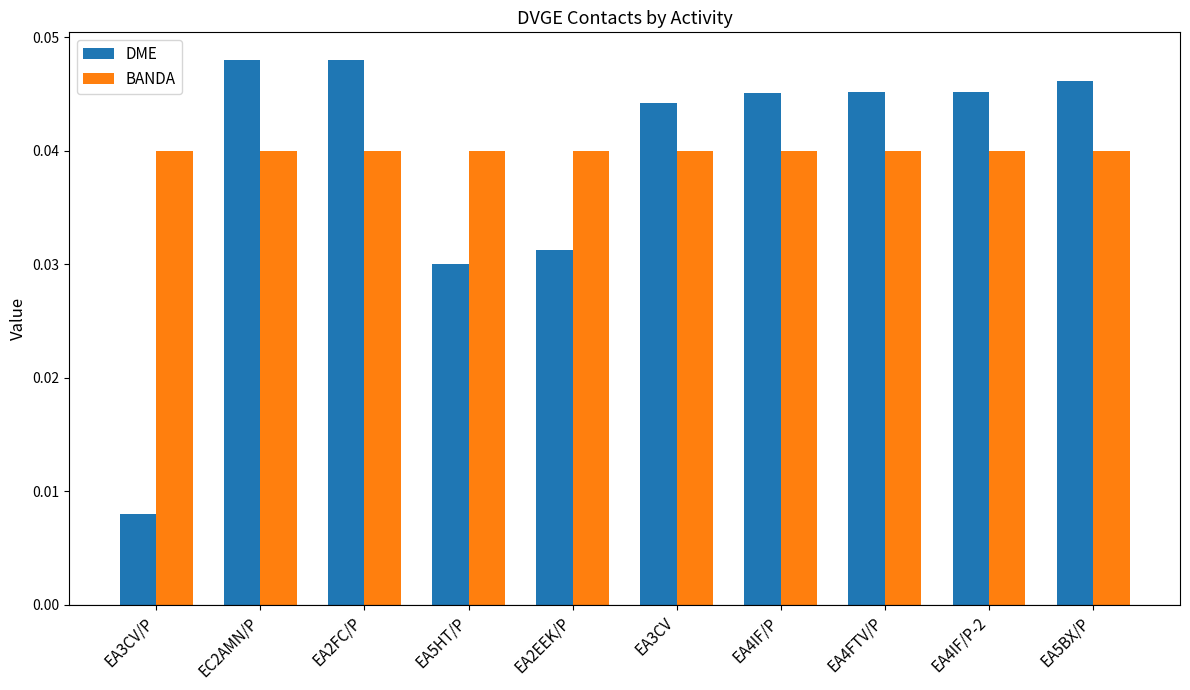

What is the label of the 4th bar from the left?

EA5HT/P